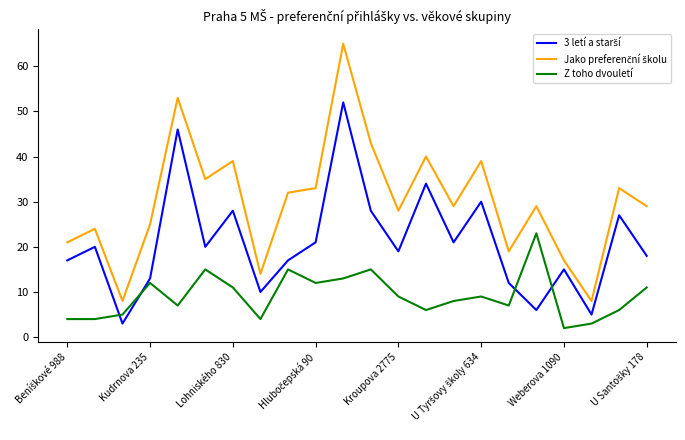

What is the greatest value displayed?

65